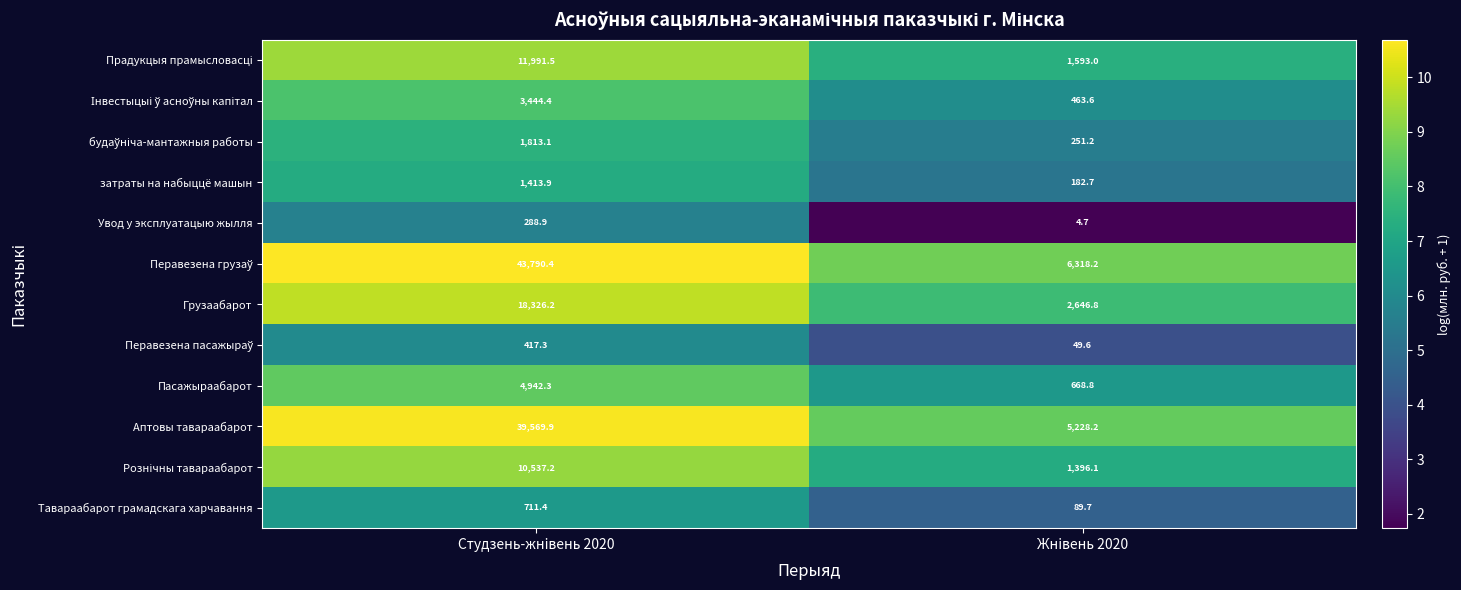

What is the sum of the Пасажыраабарот values at Студзень-жнiвень 2020 and Жнiвень 2020?

5611.1